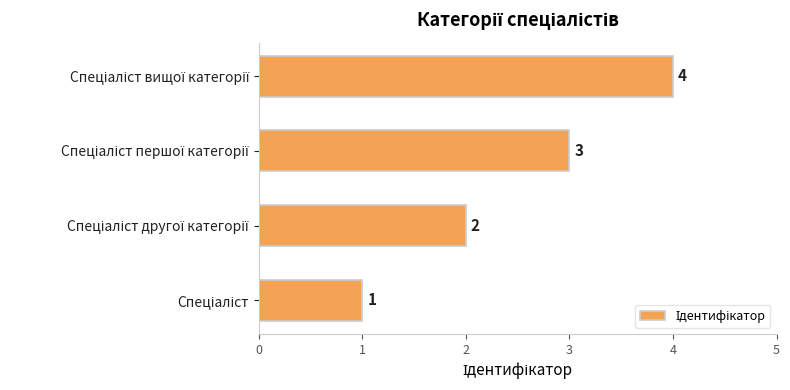

Count the values in the range 2 to 4.

3